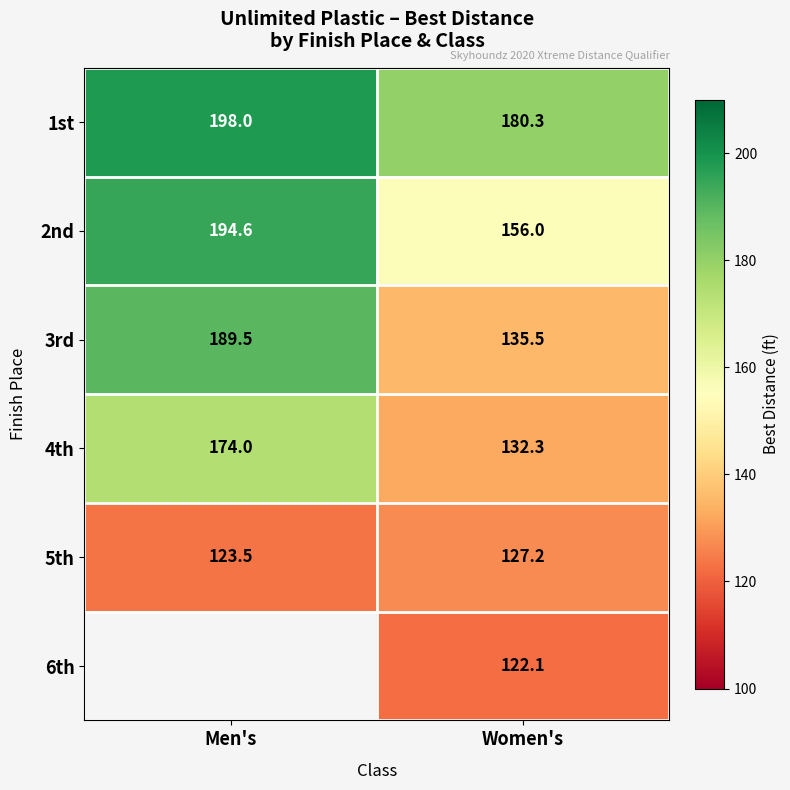

Where does the 3rd series first go above 189?

Men's